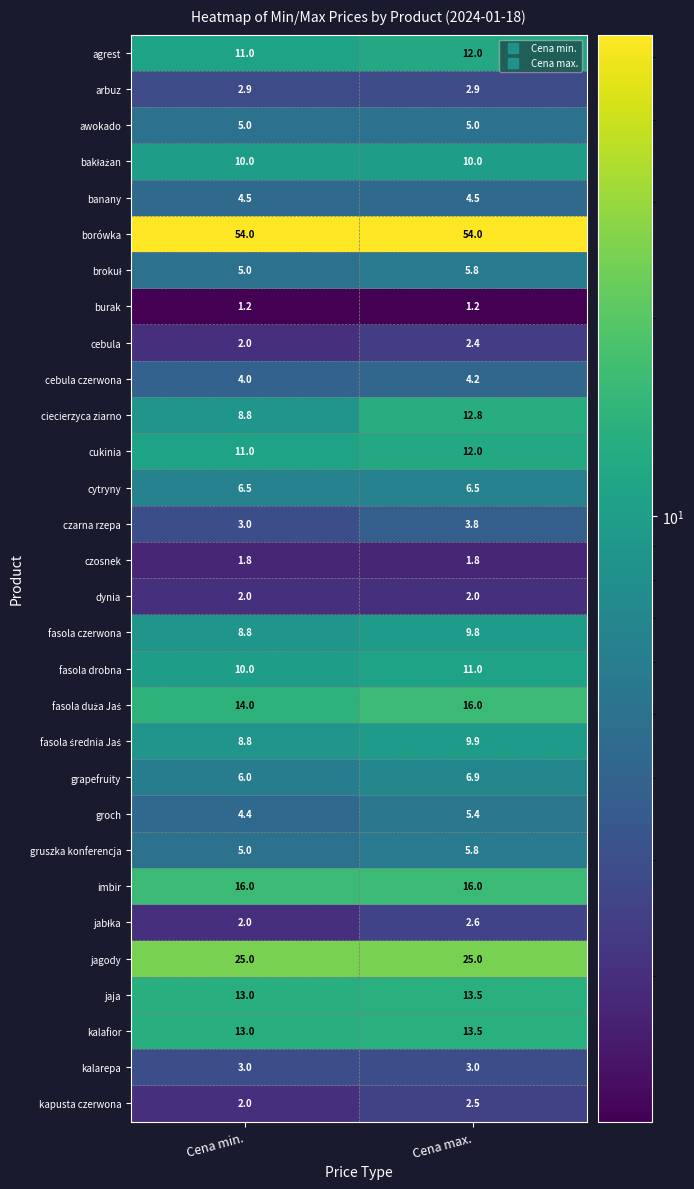

Count the number of categories in the chart.

2